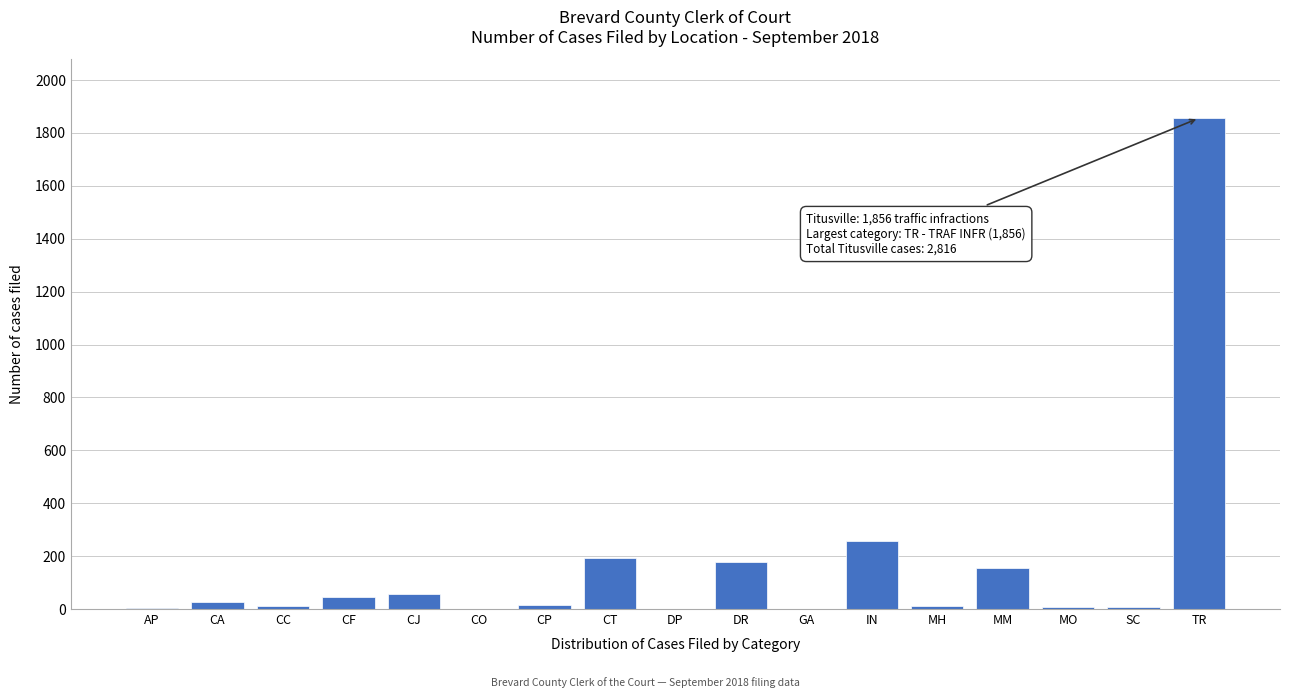

True or false: the data shows 412 at IN.

False